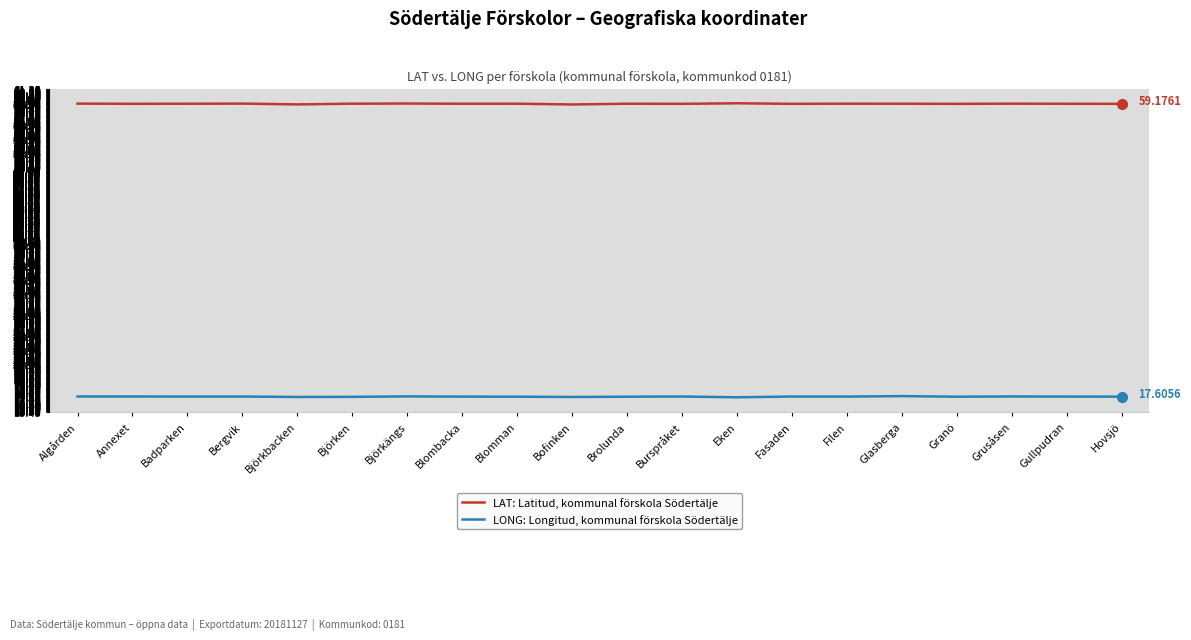

Rank the series by their maximum value, from lowest to highest.

LONG: Longitud, kommunal förskola Södertälje, LAT: Latitud, kommunal förskola Södertälje